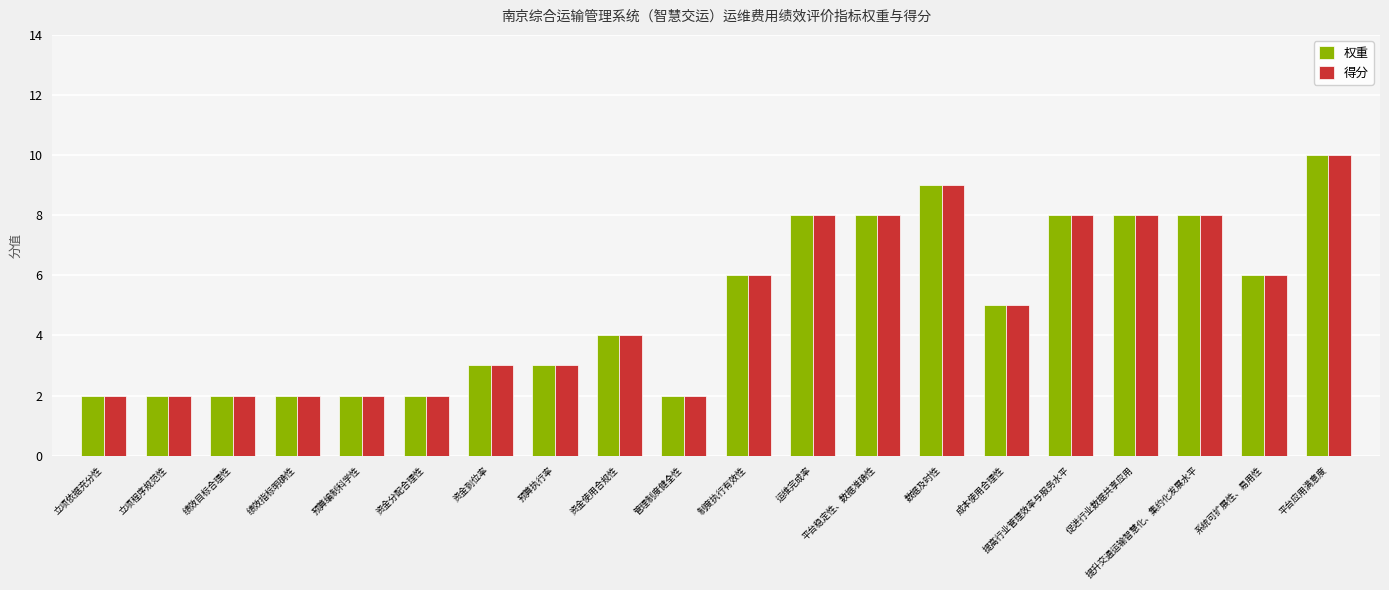

Reading left to right, what are all the values shown in this chart?

权重: 2	2	2	2	2	2	3	3	4	2	6	8	8	9	5	8	8	8	6	10
得分: 2	2	2	2	2	2	3	3	4	2	6	8	8	9	5	8	8	8	6	10